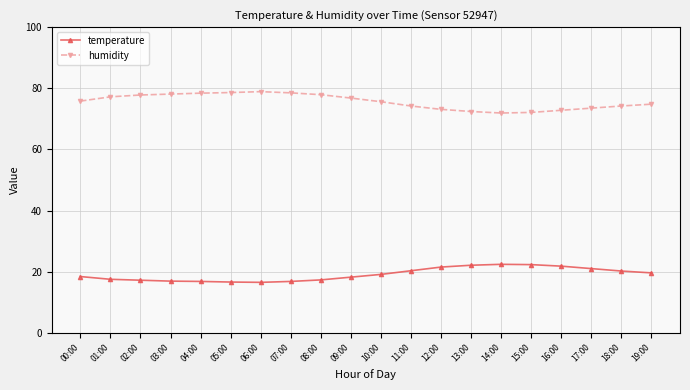

Rank the series by their maximum value, from lowest to highest.

temperature, humidity